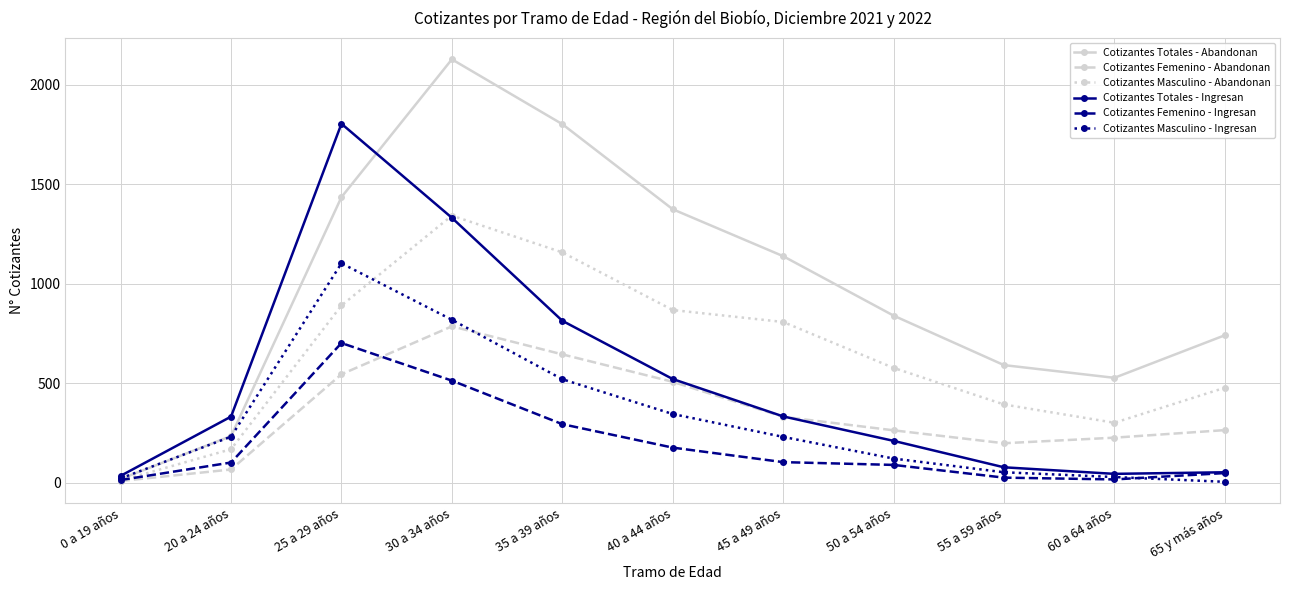

What is the value of the Cotizantes Totales - Abandonan point at the 11th from the left?

741